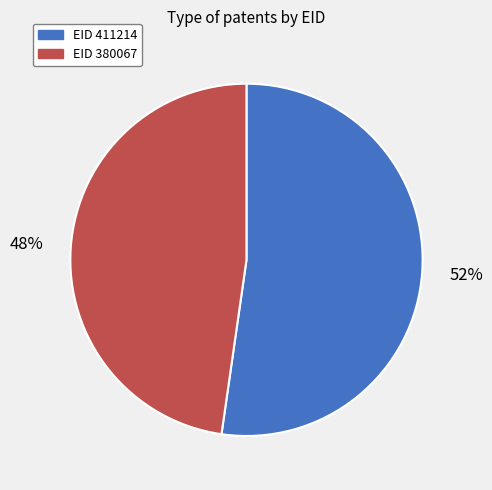

Count the number of slices in the pie.

2